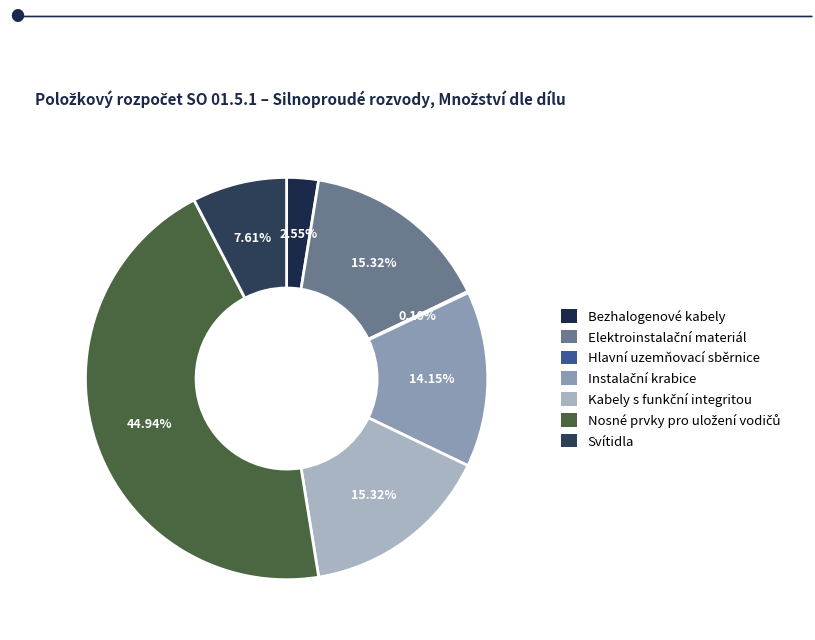

What percentage is the Elektroinstalační materiál slice, to the nearest percent?

15%